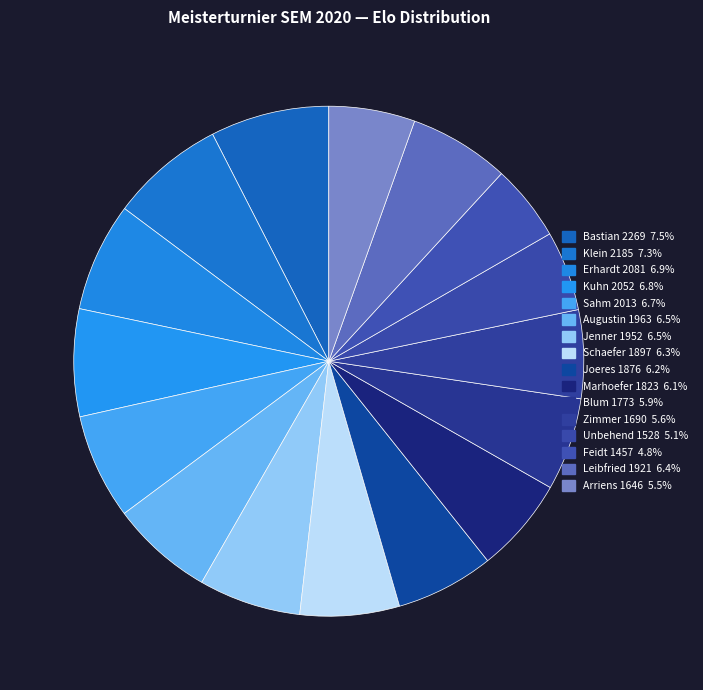

Does any single category account for the majority?

No